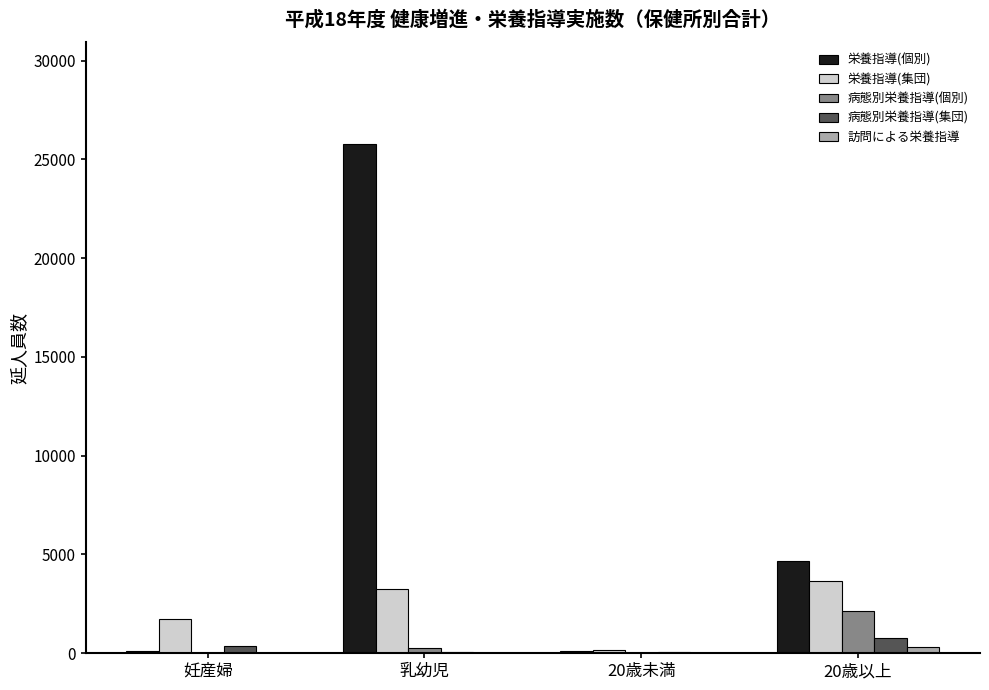

At which category does the chart reach its peak across all series?

乳幼児